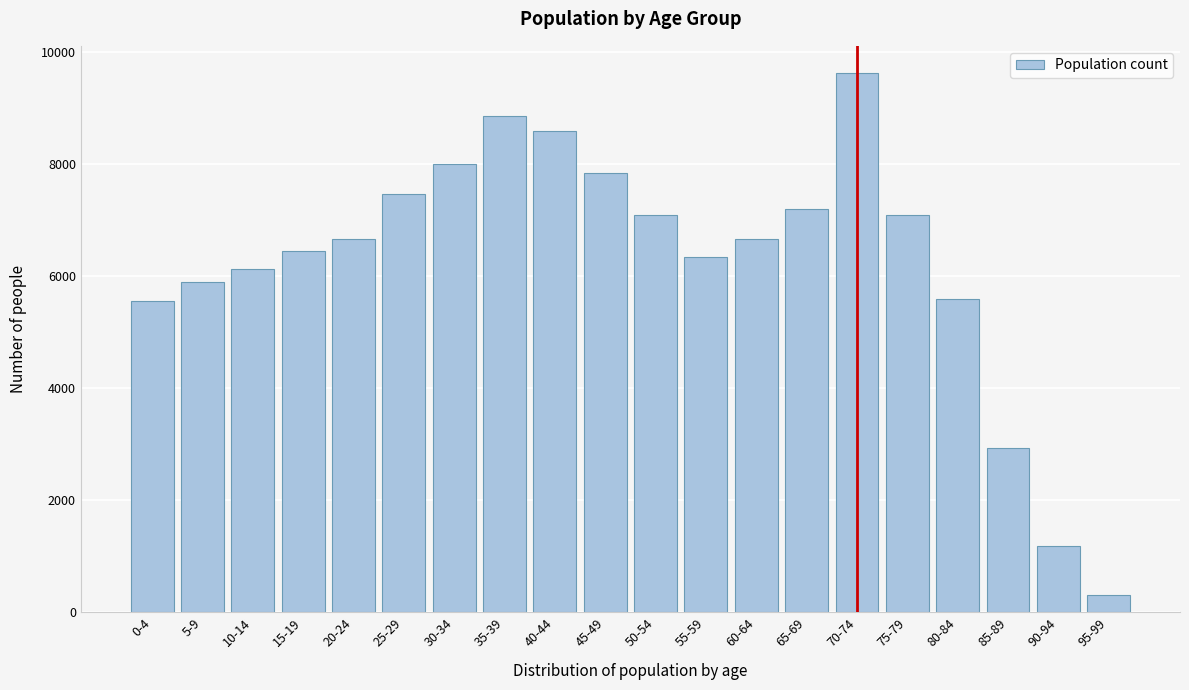

What is the smallest value displayed?

303